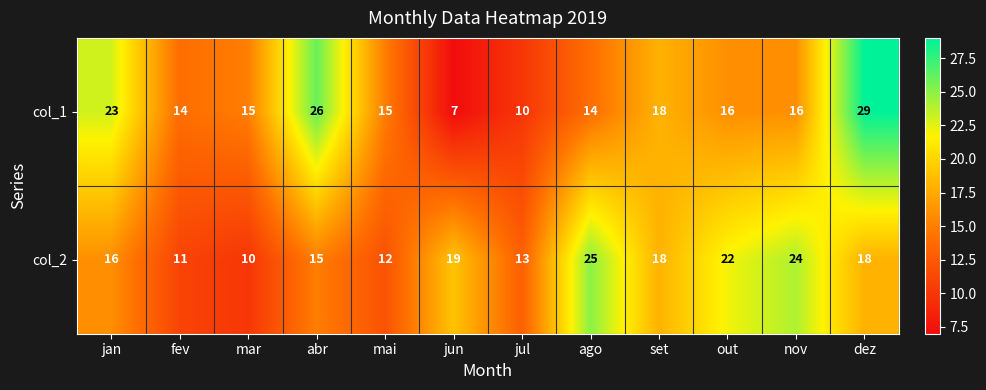

Rank the series at dez from highest to lowest value.

col_1, col_2